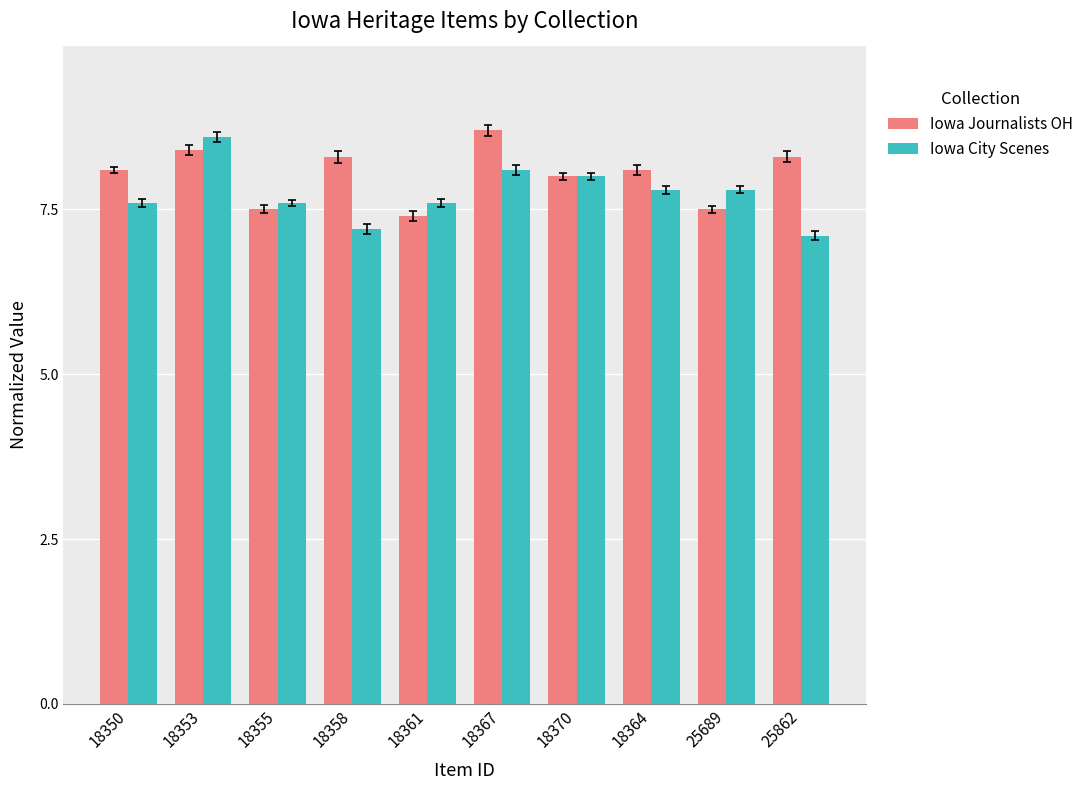

What is the total value across all series at 18355?

15.1